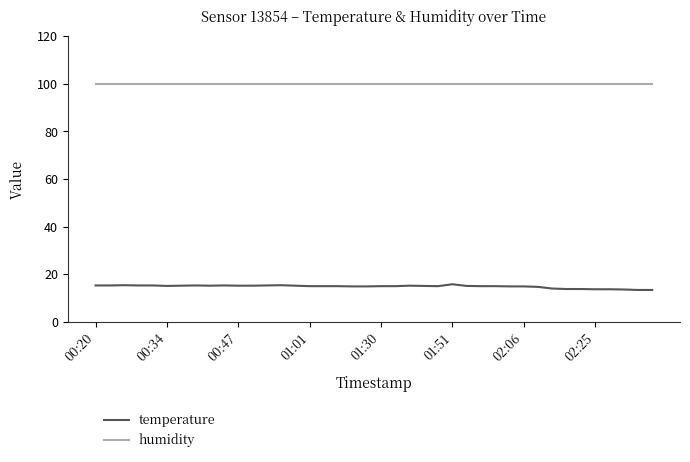

List the series in order of their peak value, highest first.

humidity, temperature